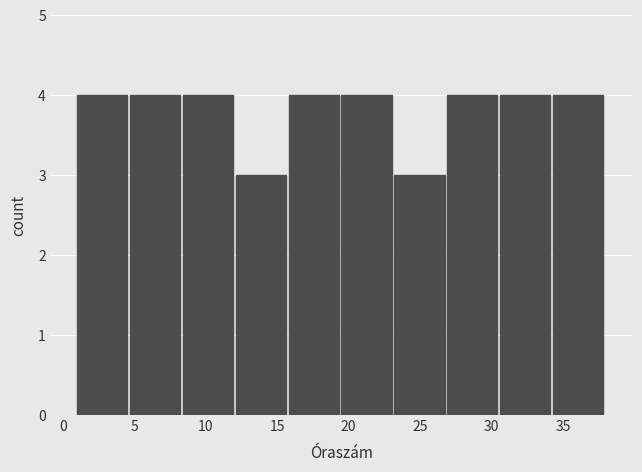

Reading left to right, list every bar in this chart as the range it spans on the x-axis followed by its height. Neither the bar edges nor the heights are printed on the chart, so give them approximately, as read against the axes.

1.0 to 4.7: 4
4.7 to 8.4: 4
8.4 to 12.1: 4
12.1 to 15.8: 3
15.8 to 19.5: 4
19.5 to 23.2: 4
23.2 to 26.9: 3
26.9 to 30.6: 4
30.6 to 34.3: 4
34.3 to 38.0: 4